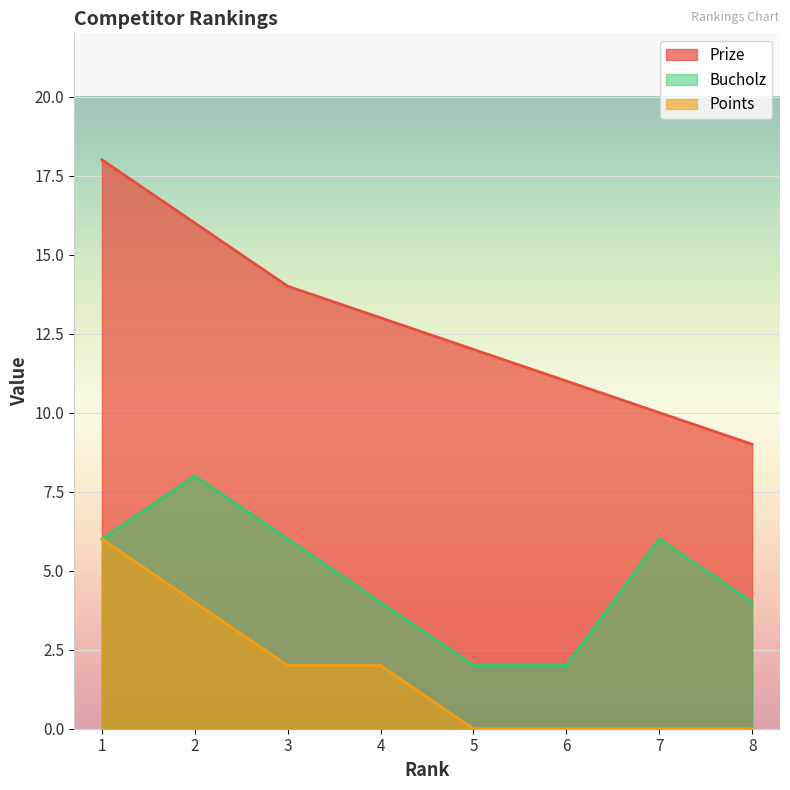

Which series has the largest total across all categories?

Prize